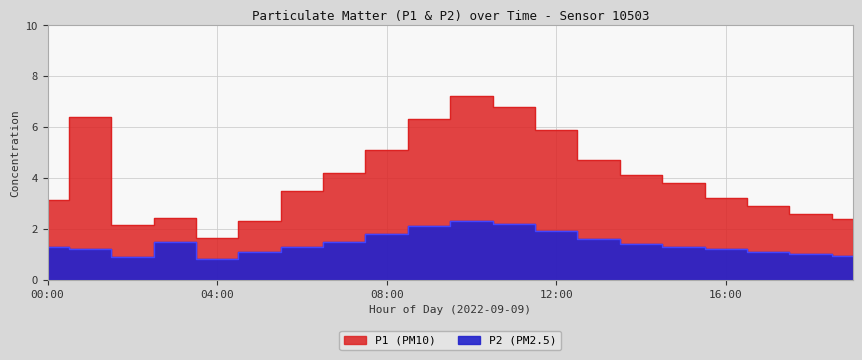

True or false: P2 and P1 cross at least once.

False